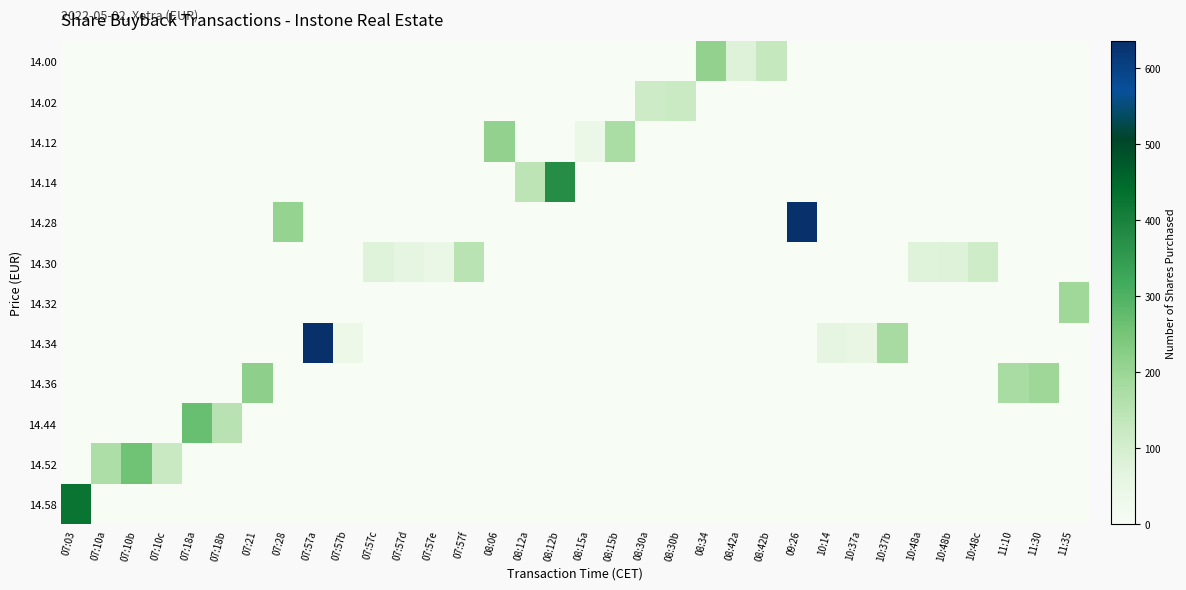

Which series changed the most between 07:57a and 08:42b?

14.34